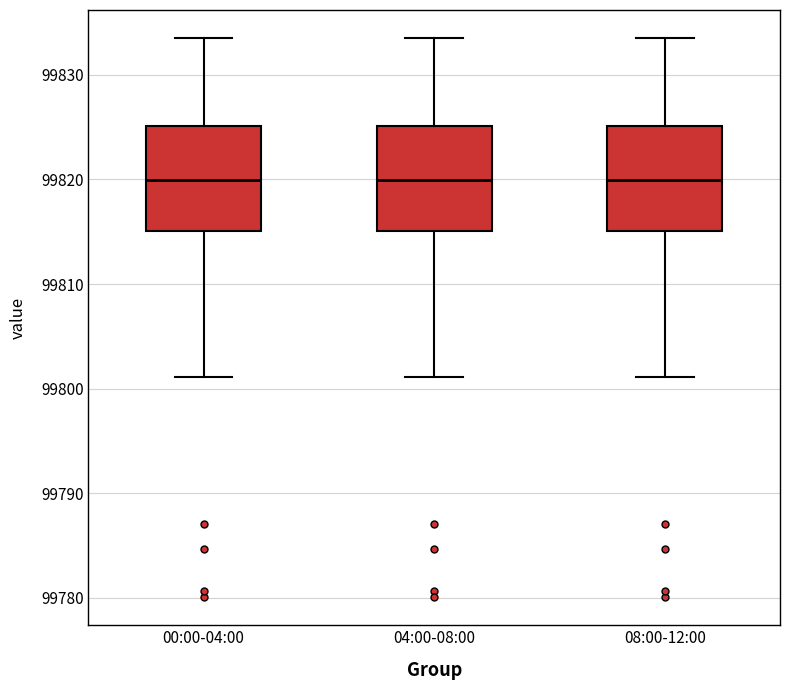

Reading left to right, read every box against the y-axis: the position of its median line, the range the box covers, and the ends of its whiskers. The values are not printed on the chart, so give them approximately, as read against the axis.

00:00-04:00: median 99820, box 99815 to 99825, whiskers 99801 to 99834
04:00-08:00: median 99820, box 99815 to 99825, whiskers 99801 to 99834
08:00-12:00: median 99820, box 99815 to 99825, whiskers 99801 to 99834